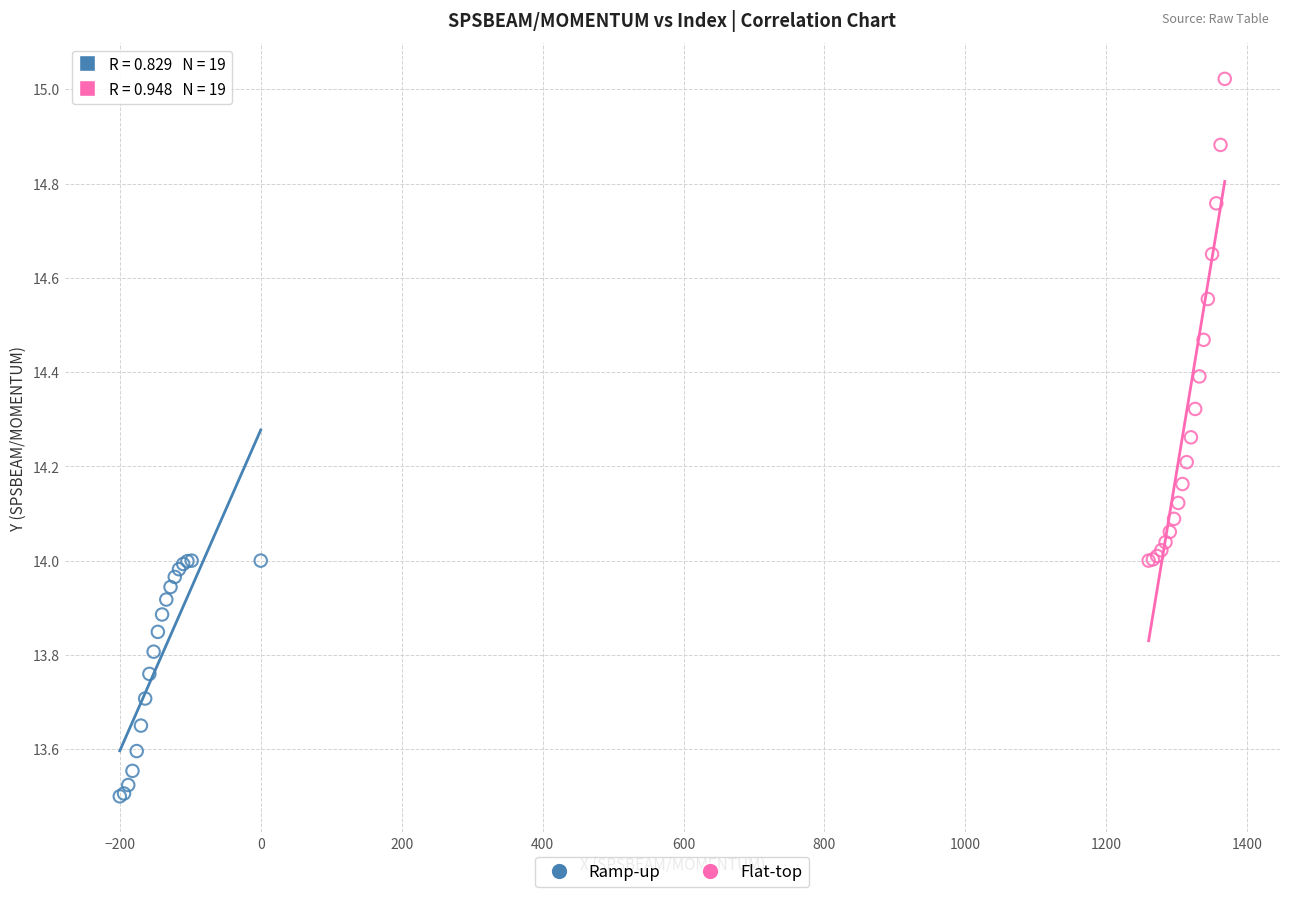

Which series has the largest Y range (max minus min)?

Flat-top